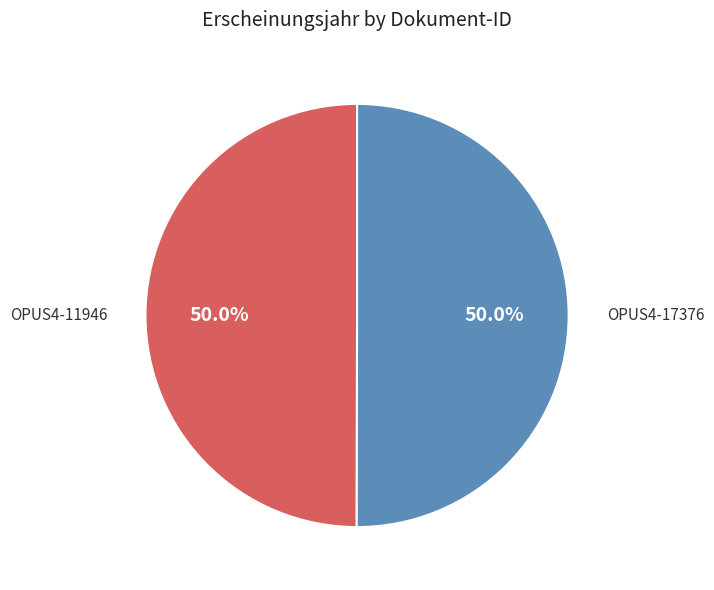

To the nearest percent, what portion does OPUS4-17376 represent?

50%